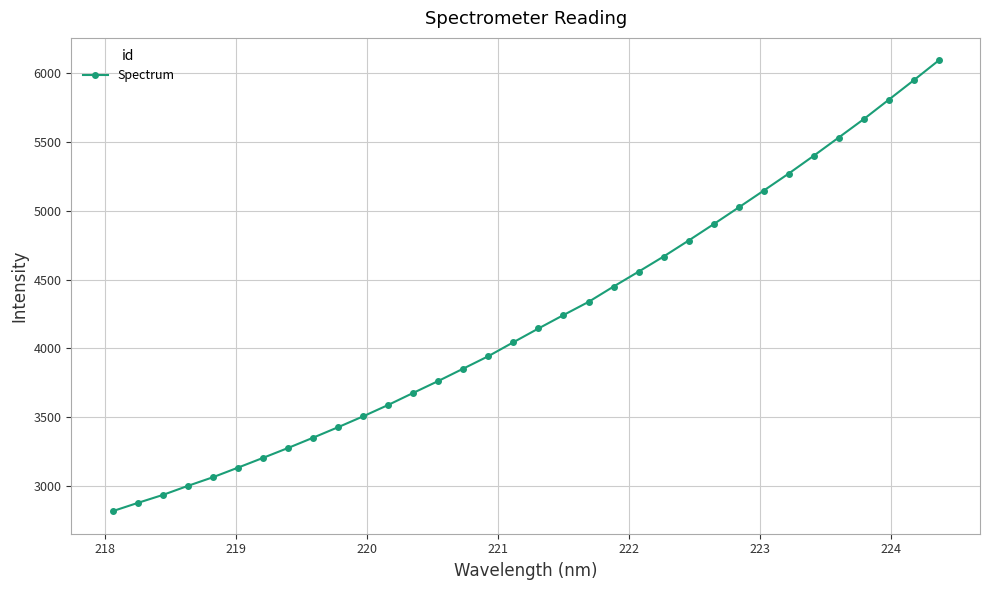

What is the maximum value shown in the chart?

6093.2